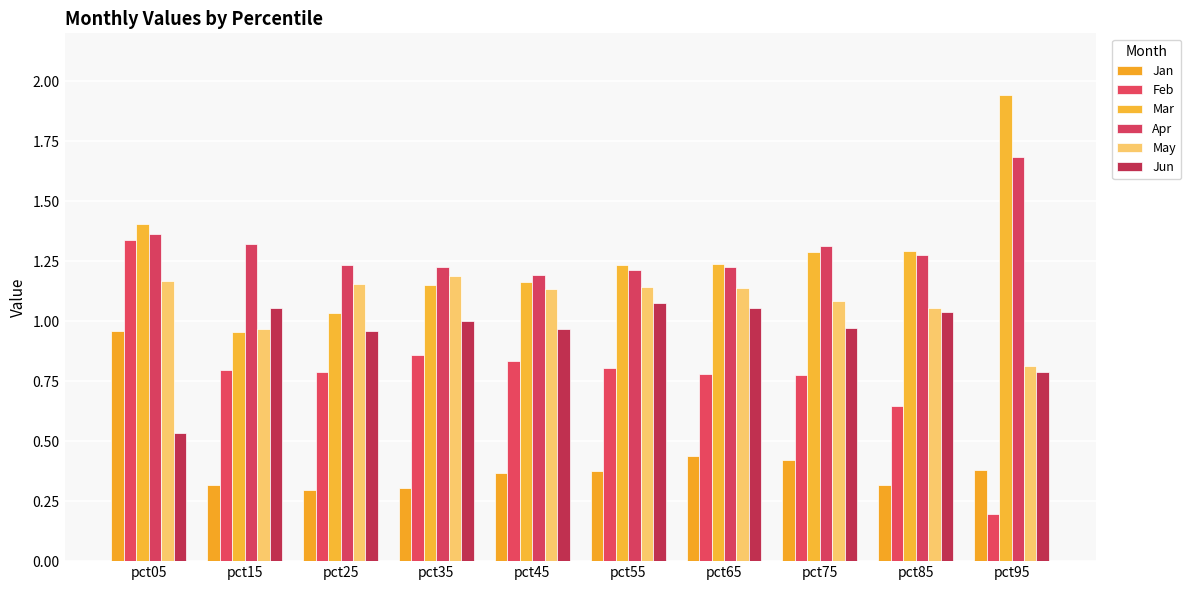

At how many categories does at least one series exceed 1?

10